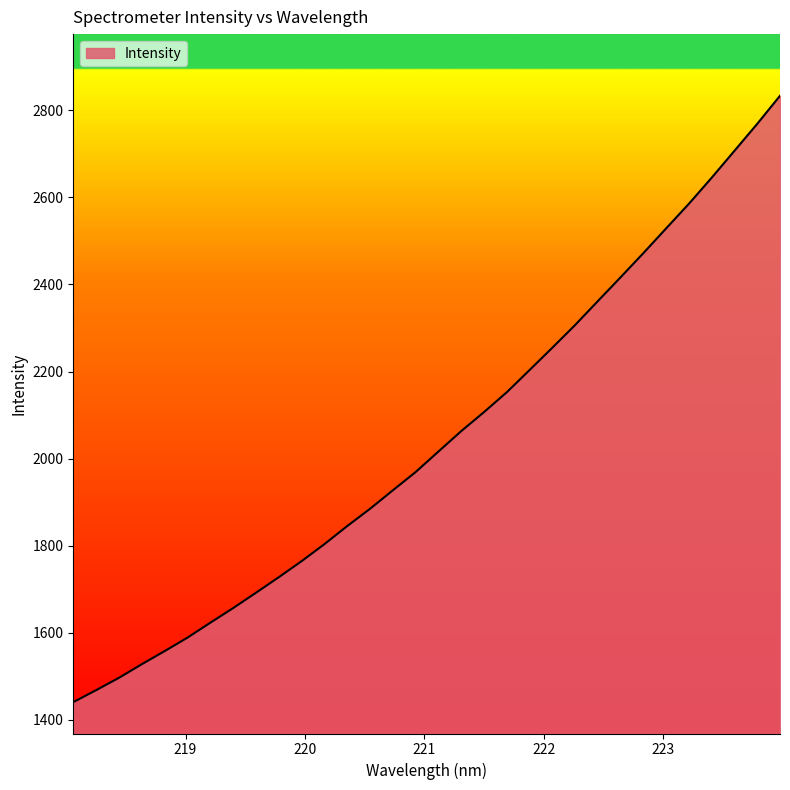

How many lines are shown in the chart?

1